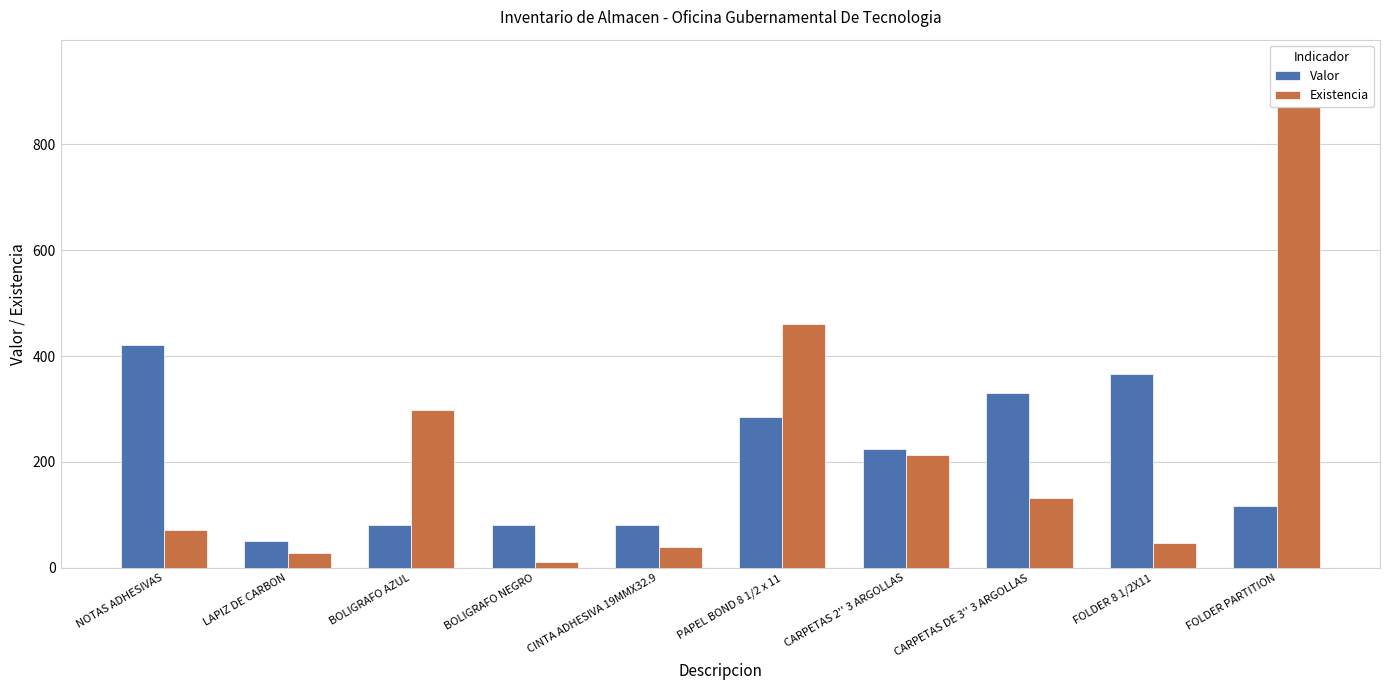

What is the sum of the Existencia values at FOLDER PARTITION and CARPETAS 2'' 3 ARGOLLAS?

1163